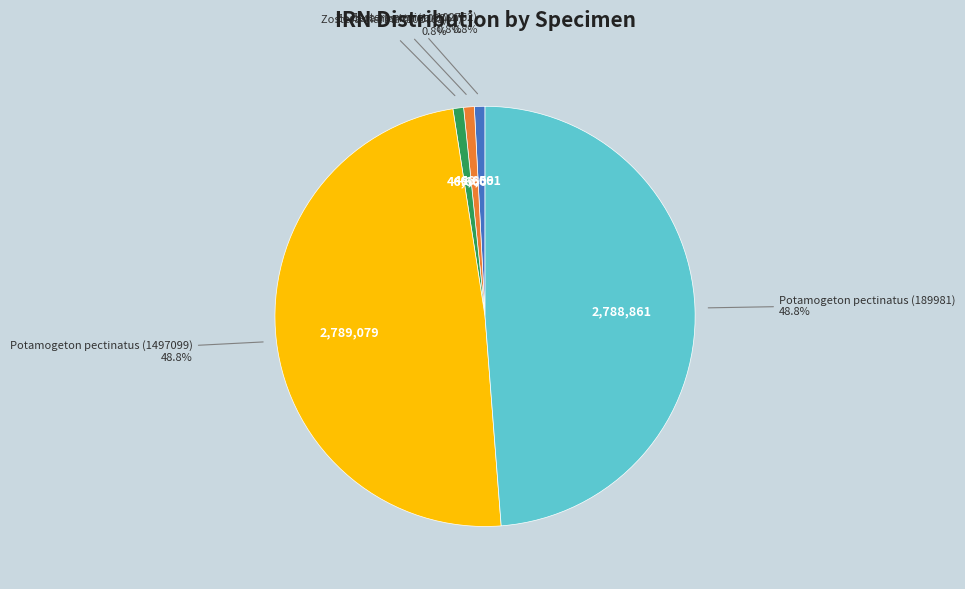

Is there a majority slice in this chart?

No